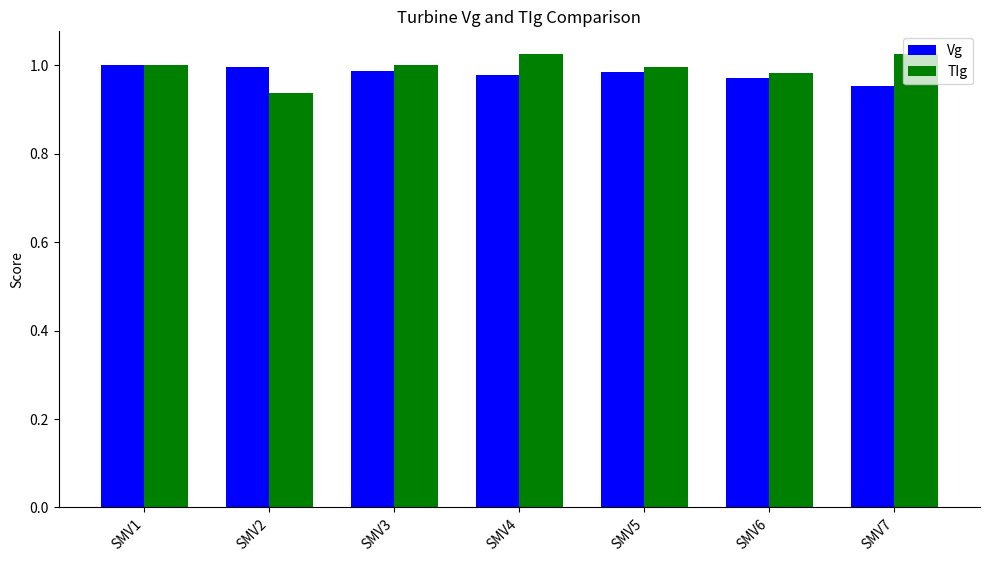

At which label does TIg reach its minimum?

SMV2